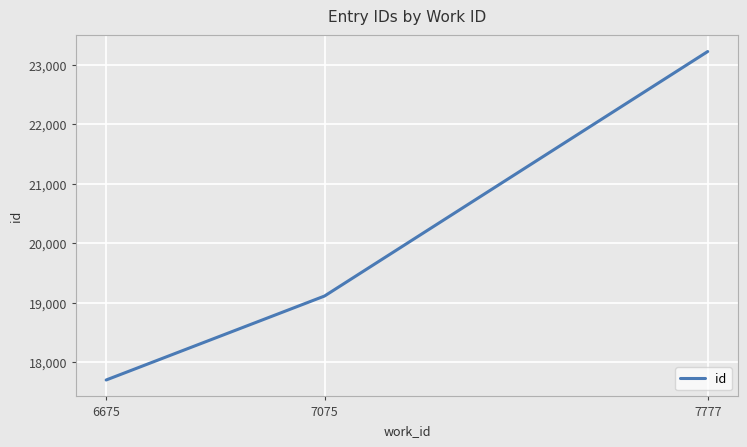

What is the approximate value at 7777?

23221.0